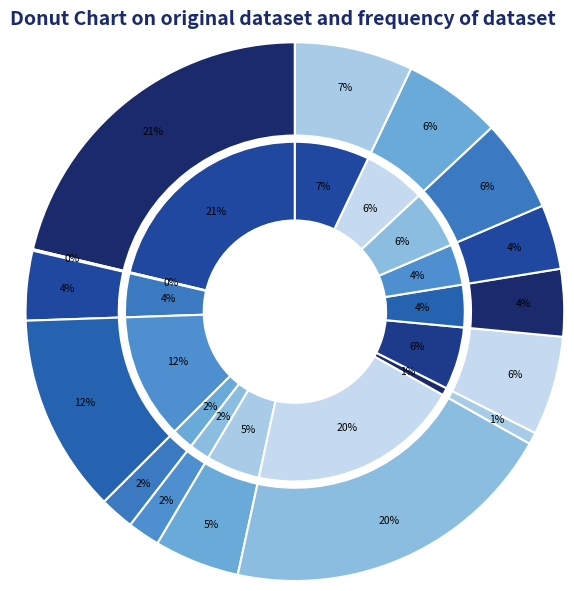

True or false: ICT Hardware & Software accounts for 9% of the total.

False